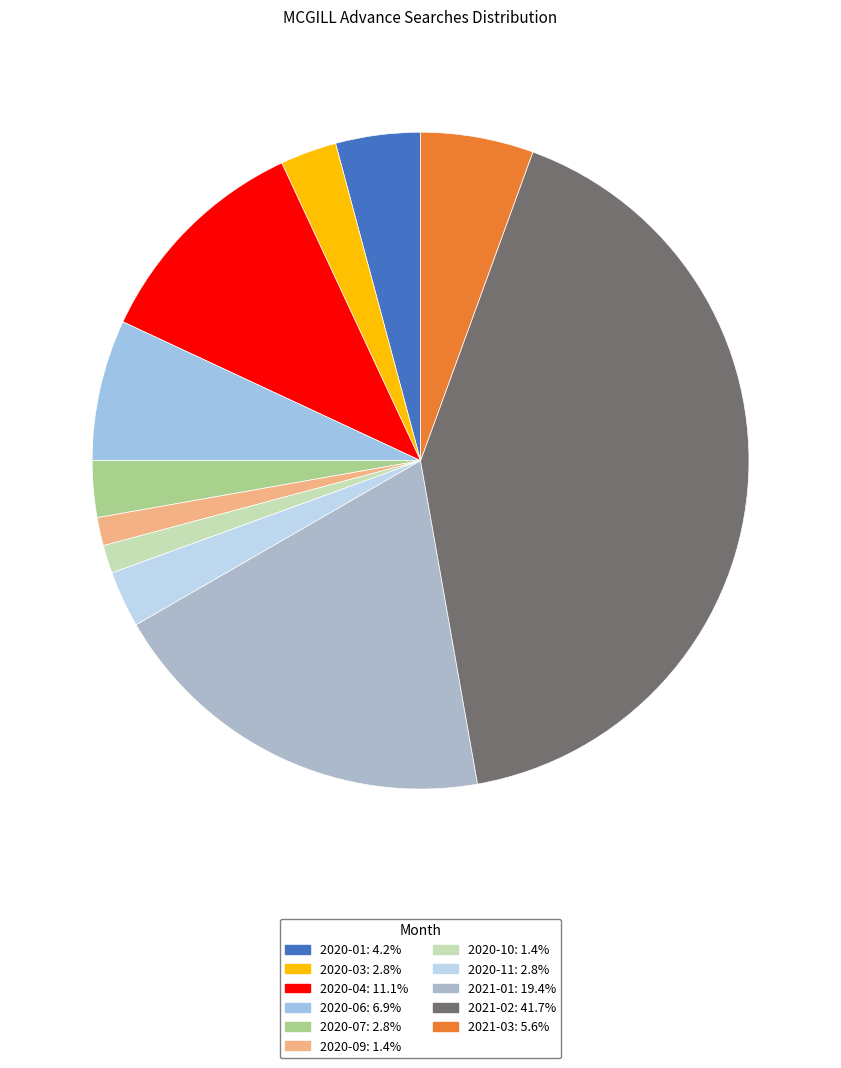

How many slices are in this pie chart?

11